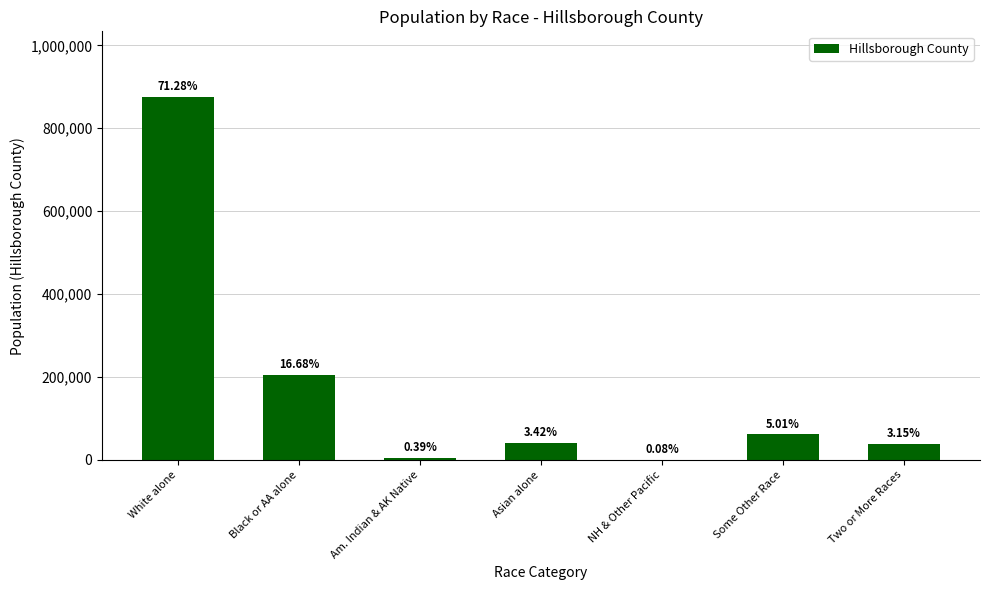

What is the difference between the maximum and minimum values?

875212